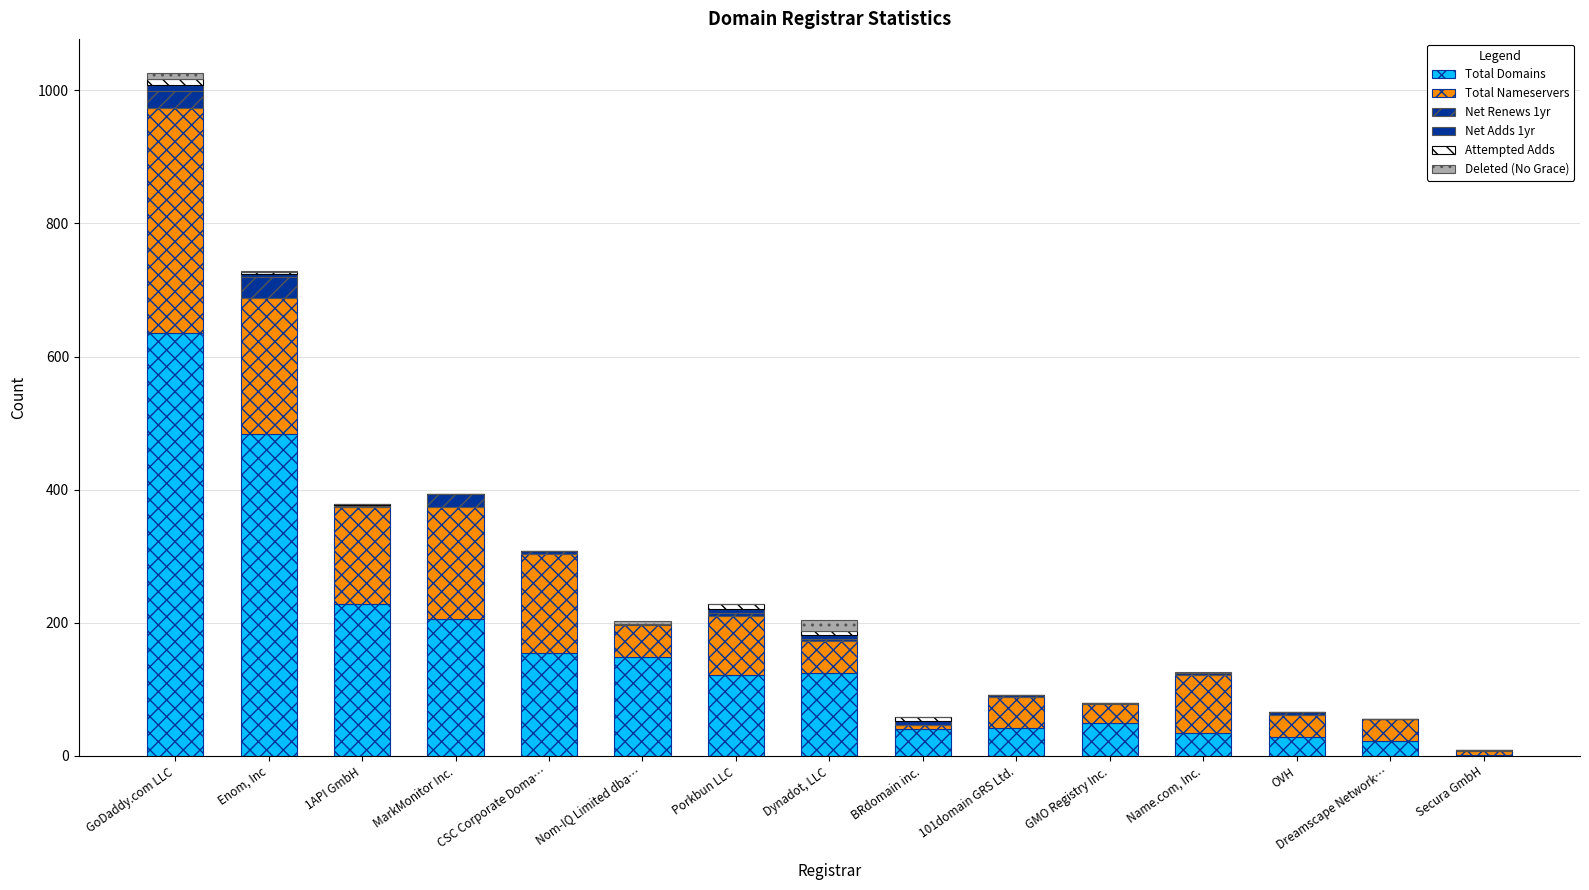

Are the bars grouped side by side (vs. stacked)?

No